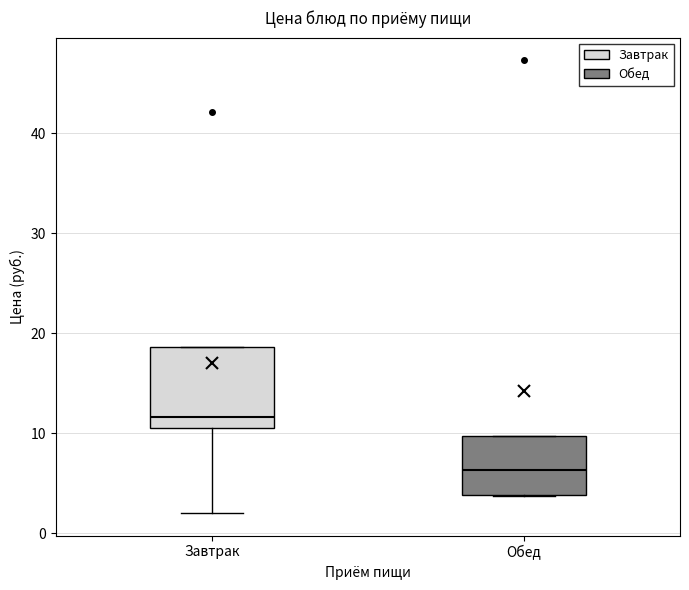

Reading left to right, read every box against the y-axis: the position of its median line, the range the box covers, and the ends of its whiskers. The values are not printed on the chart, so give them approximately, as read against the axis.

Завтрак: median 12, box 11 to 19, whiskers 2 to 19
Обед: median 6, box 4 to 10, whiskers 4 to 10